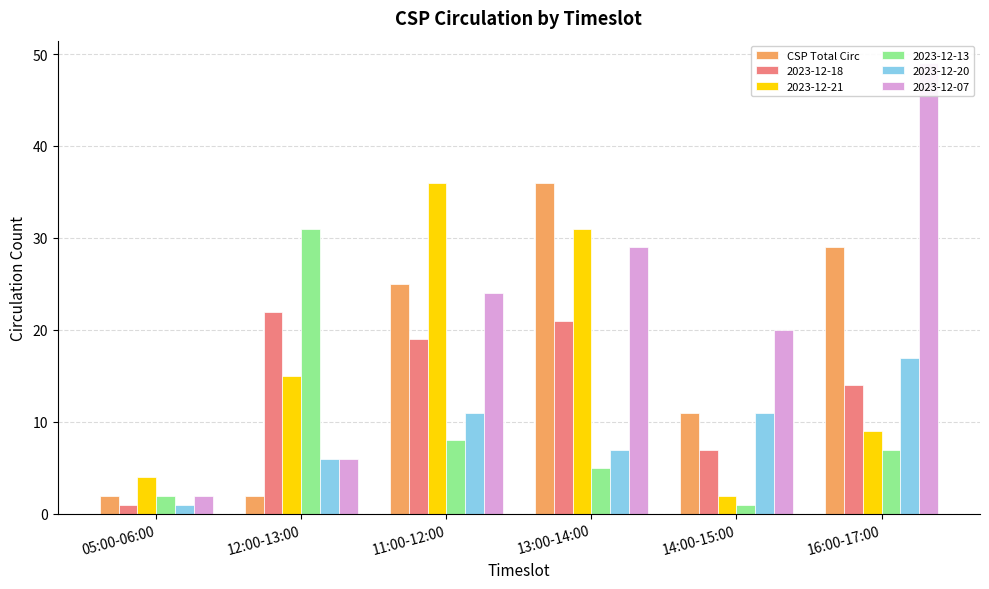

What is the label of the 4th bar from the right?

11:00-12:00